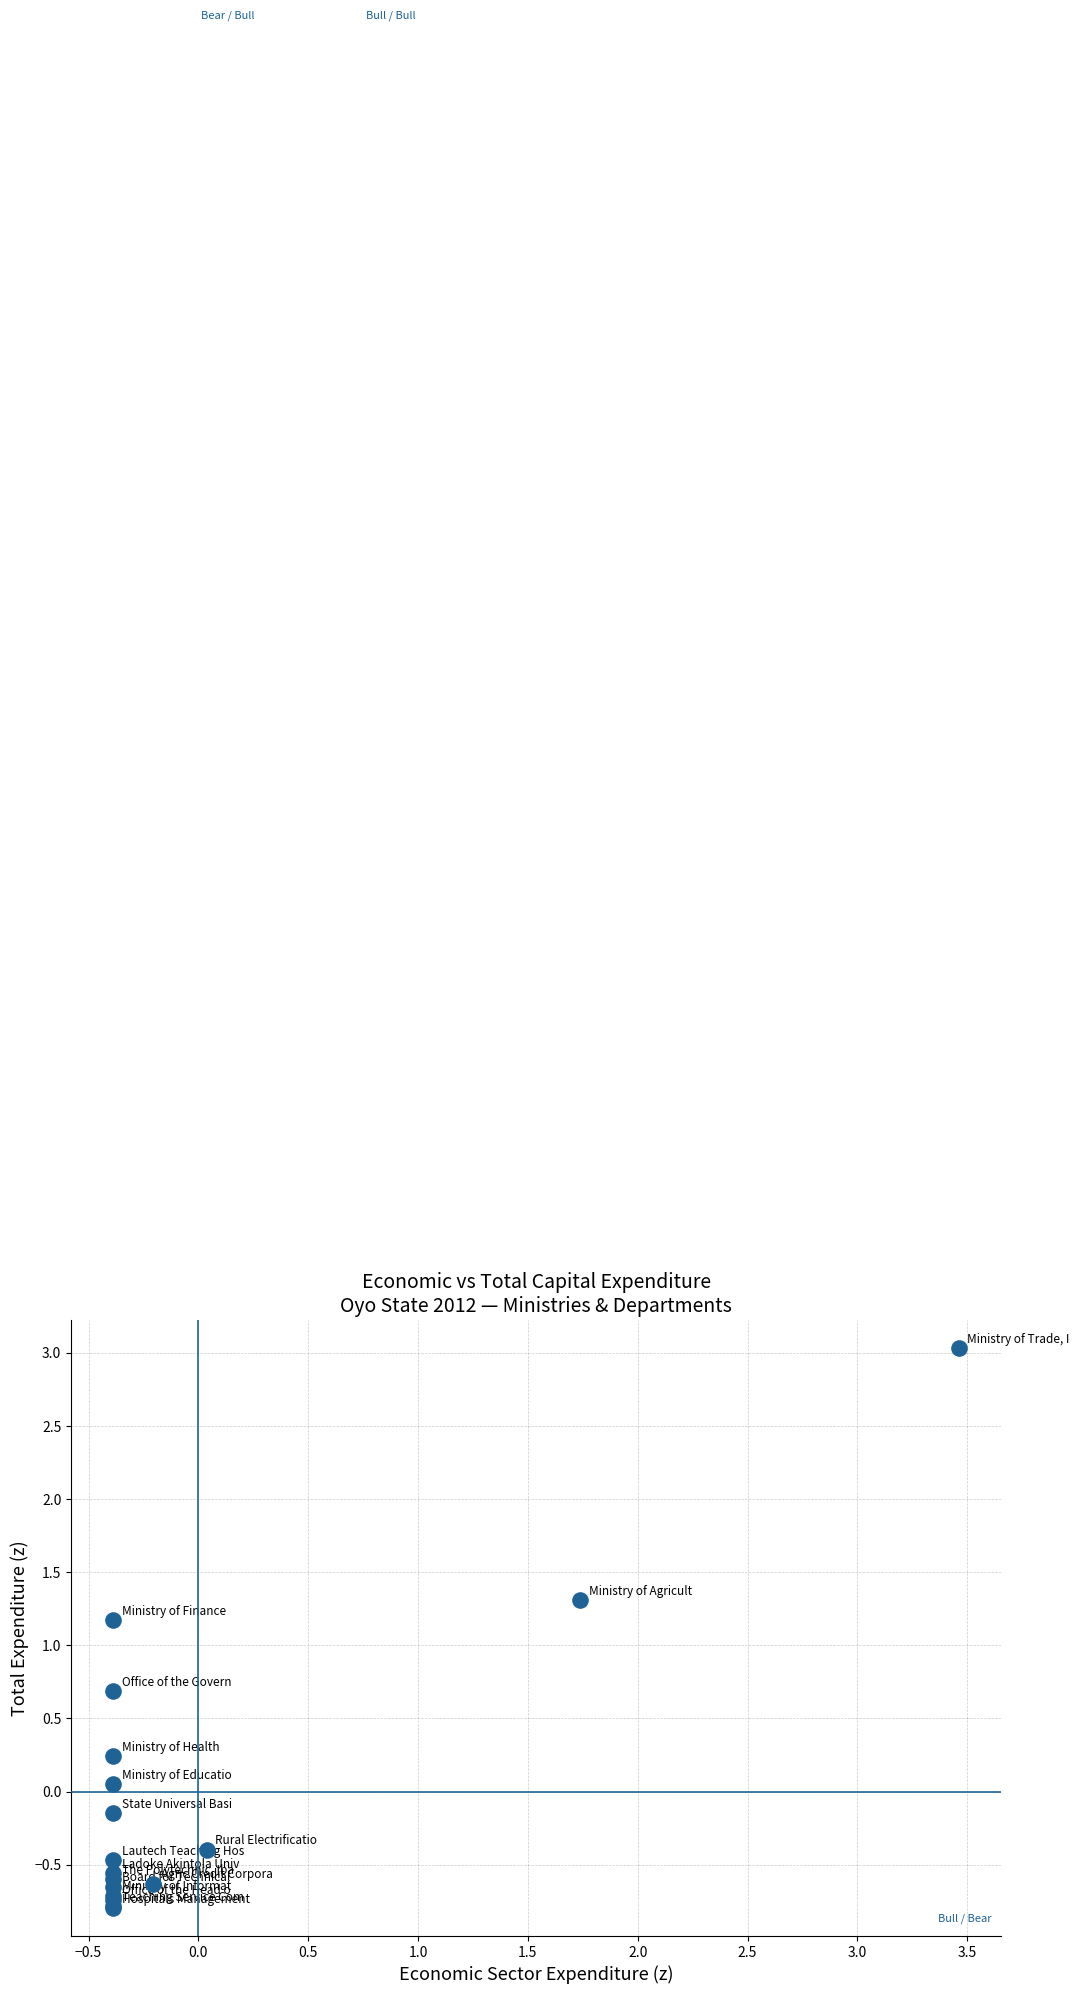

What Y value in the scatter plot is closest to 1?

1.2